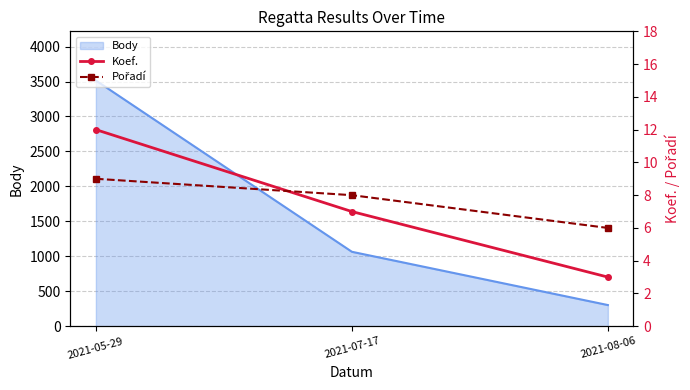

The value of Koef. at 2021-08-06 is 1. True or false?

False